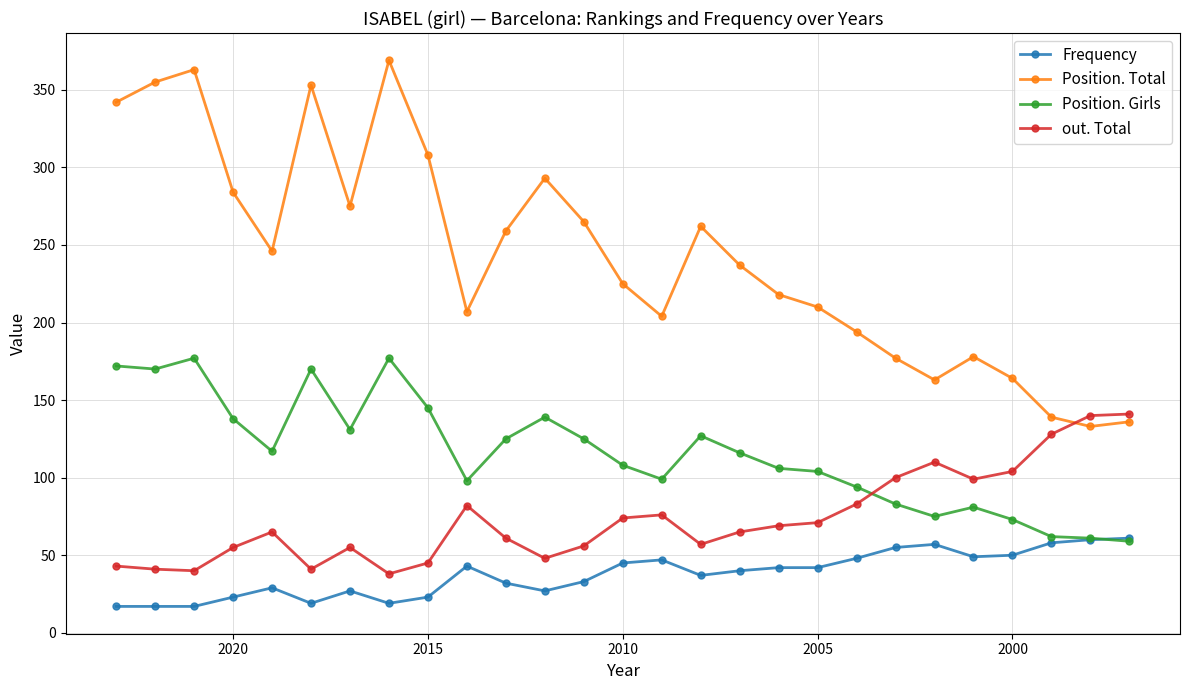

Reading right to left, what are all the values shown in this chart?

Frequency: 61	60	58	50	49	57	55	48	42	42	40	37	47	45	33	27	32	43	23	19	27	19	29	23	17	17	17
Position. Total: 136	133	139	164	178	163	177	194	210	218	237	262	204	225	265	293	259	207	308	369	275	353	246	284	363	355	342
Position. Girls: 59	61	62	73	81	75	83	94	104	106	116	127	99	108	125	139	125	98	145	177	131	170	117	138	177	170	172
out. Total: 141	140	128	104	99	110	100	83	71	69	65	57	76	74	56	48	61	82	45	38	55	41	65	55	40	41	43